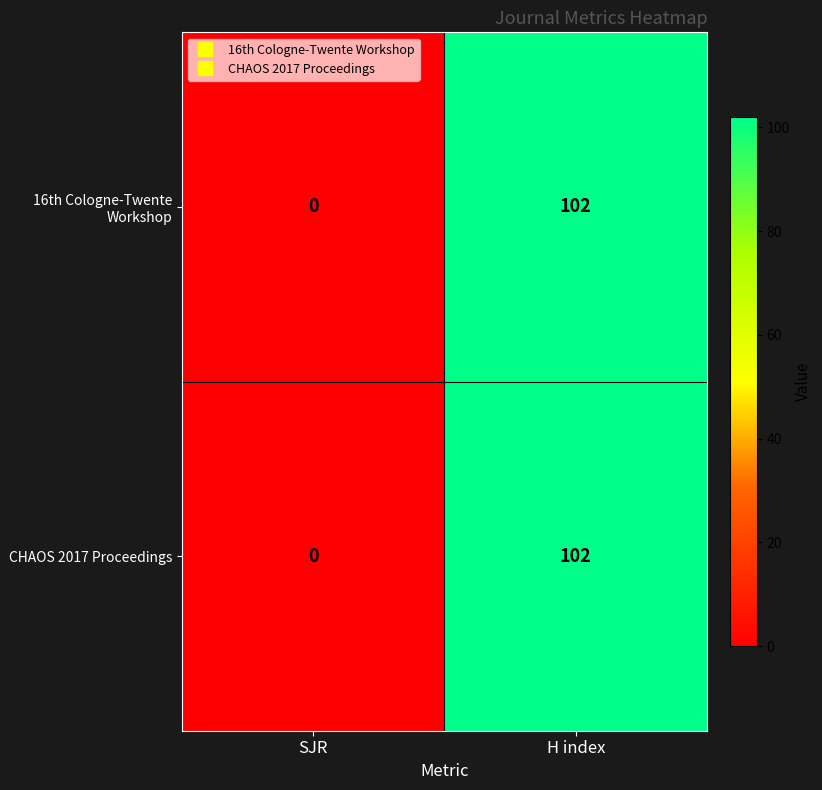

True or false: 16th Cologne-Twente Workshop has a value of 26 at H index.

False